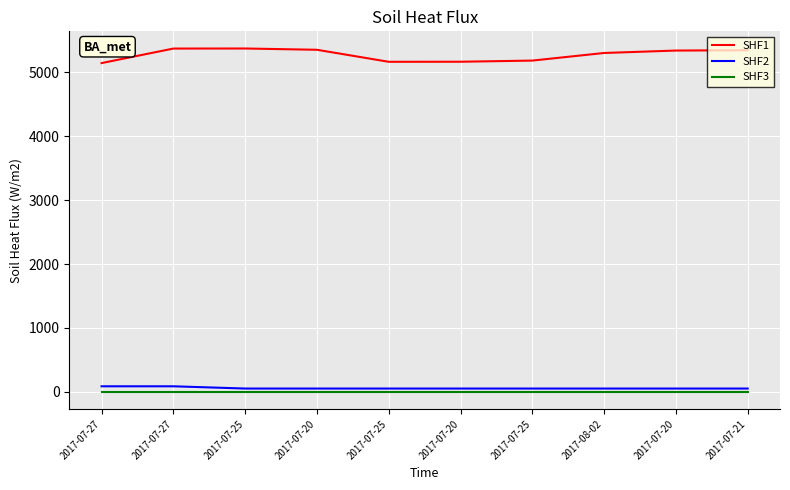

True or false: SHF2 has more than 0 points higher than both neighbors.

False